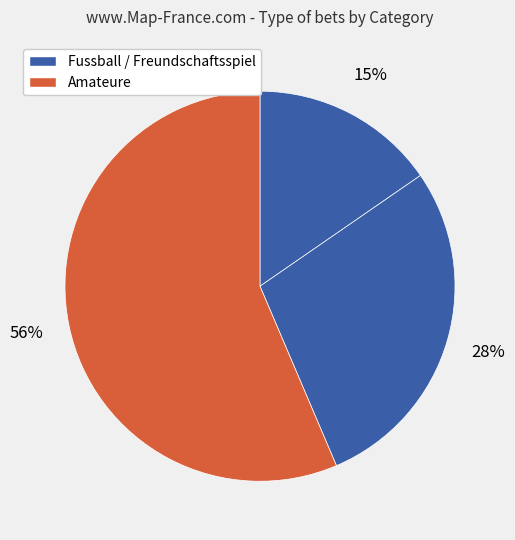

How many segments does this pie chart have?

3